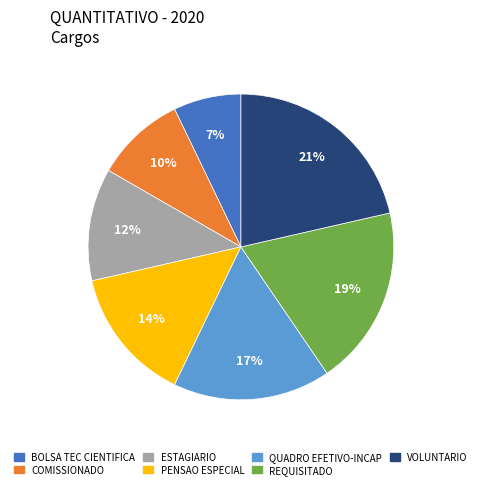

Do REQUISITADO and COMISSIONADO together represent more than half of the pie?

No